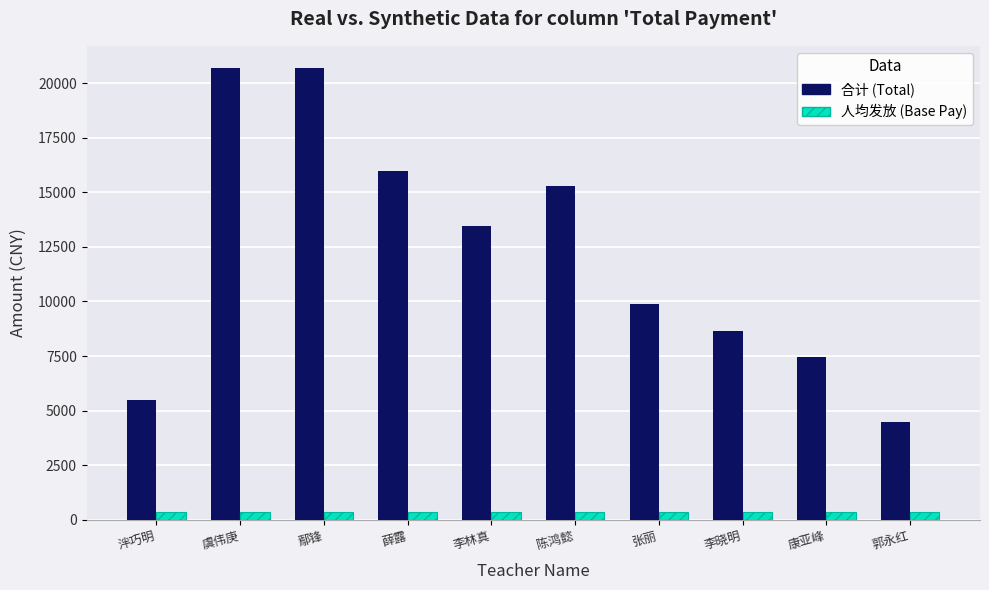

What is the maximum value shown in the chart?

20670